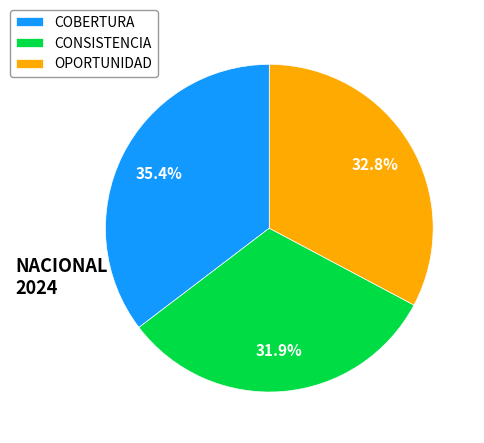

What is the ratio of the value at COBERTURA to the value at OPORTUNIDAD?

1.1